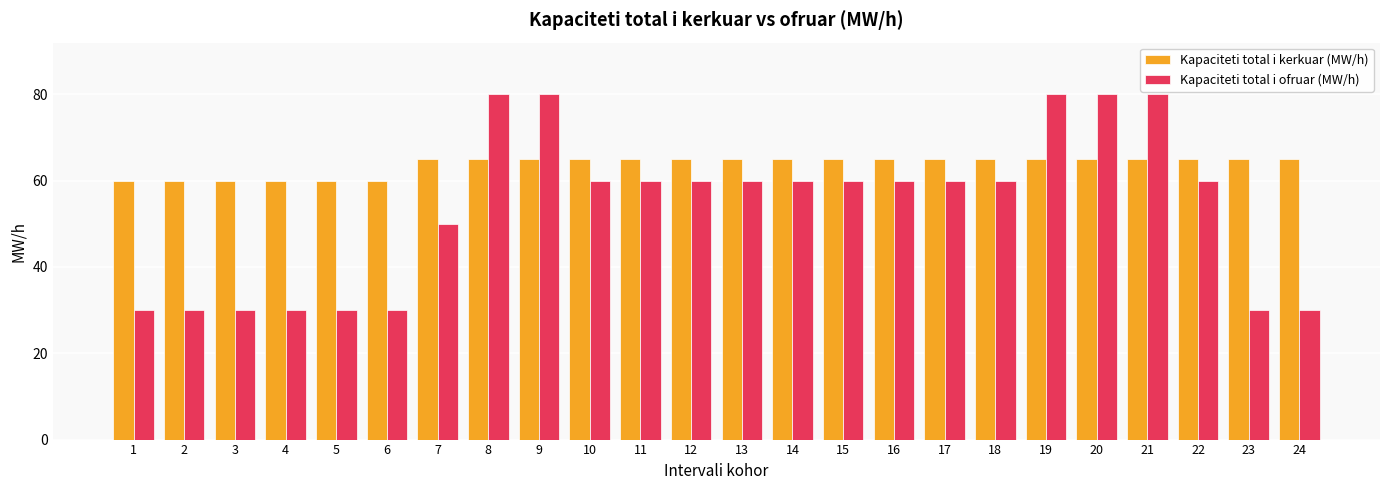

Which series changed the most between 5 and 15?

Kapaciteti total i ofruar (MW/h)